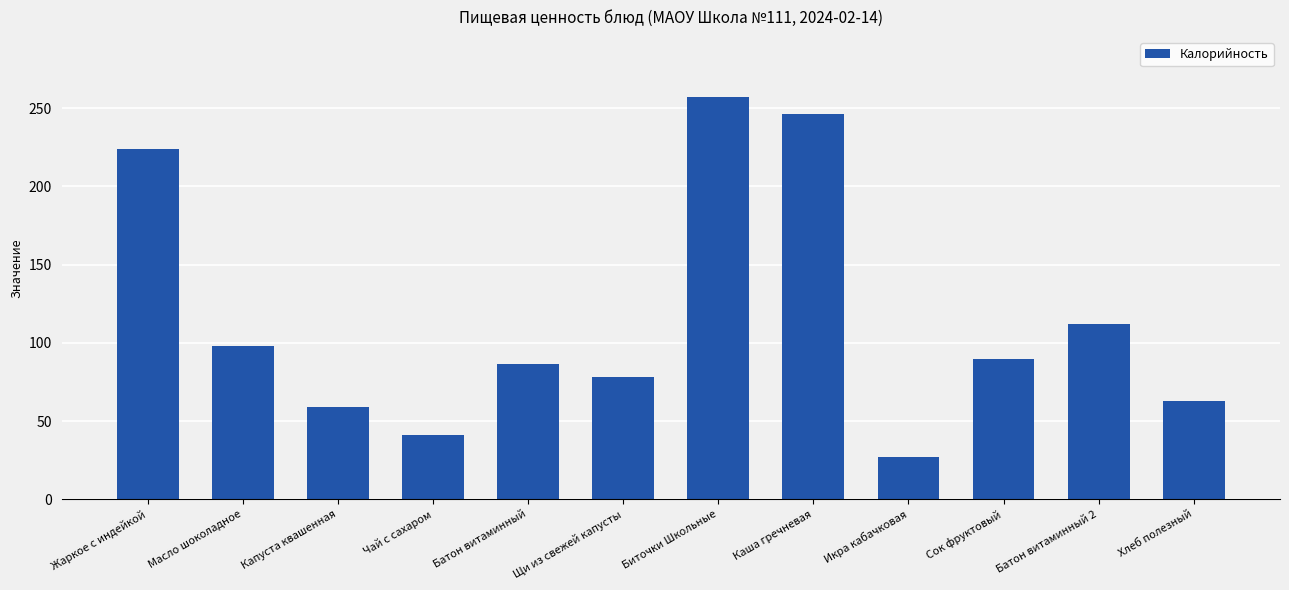

How many data points are less than 90?

6